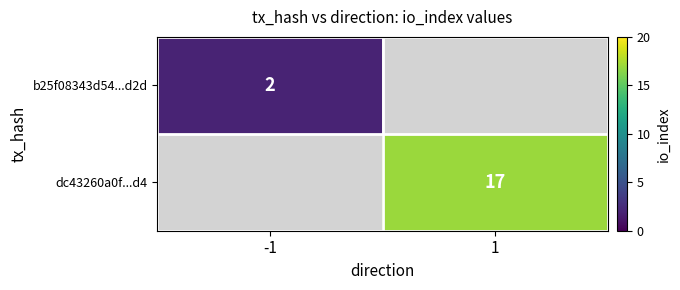

The b25f08343d54...d2d series shows 2 at -1. True or false?

True